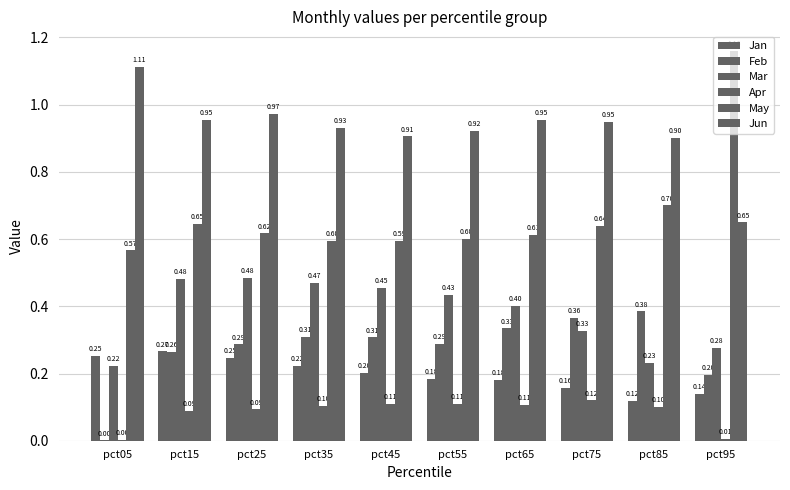

Are the bars grouped side by side (vs. stacked)?

Yes